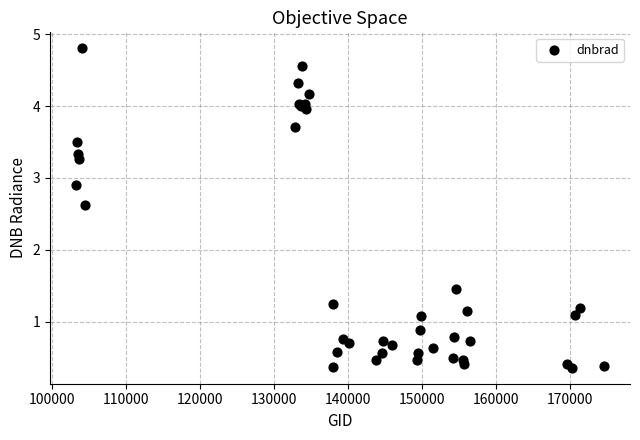

What Y value in the scatter plot is closest to 2?

1.5